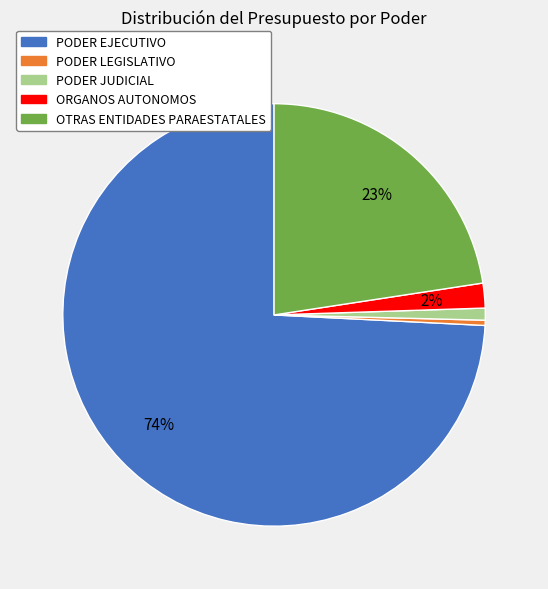

Which slice is the smallest?

PODER LEGISLATIVO